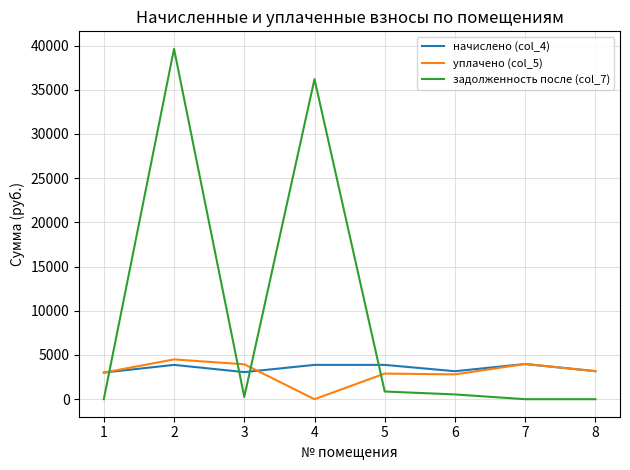

Where do уплачено (col_5) and задолженность после (col_7) first cross each other?

1 and 2